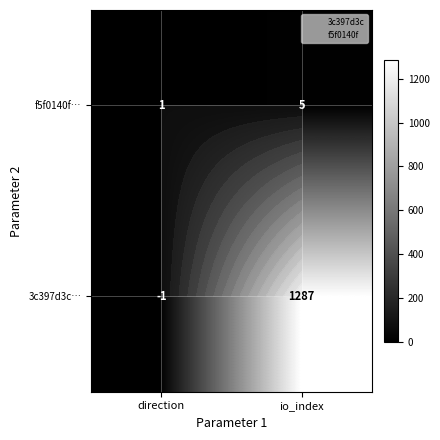

How many values in the f5f0140f series are below 5?

1